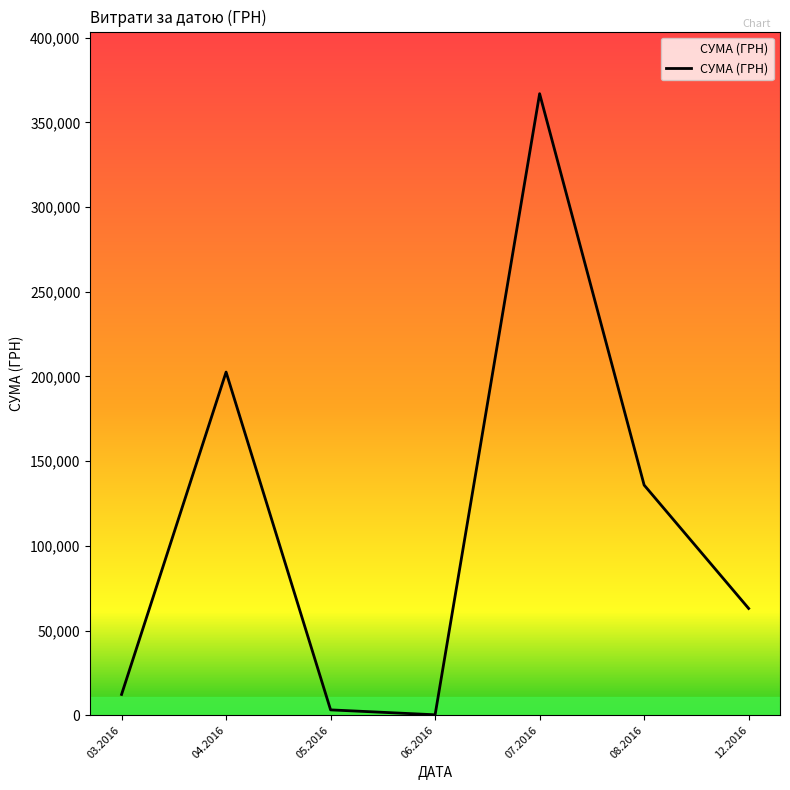

Between 12.2016 and 06.2016, which is larger?

12.2016